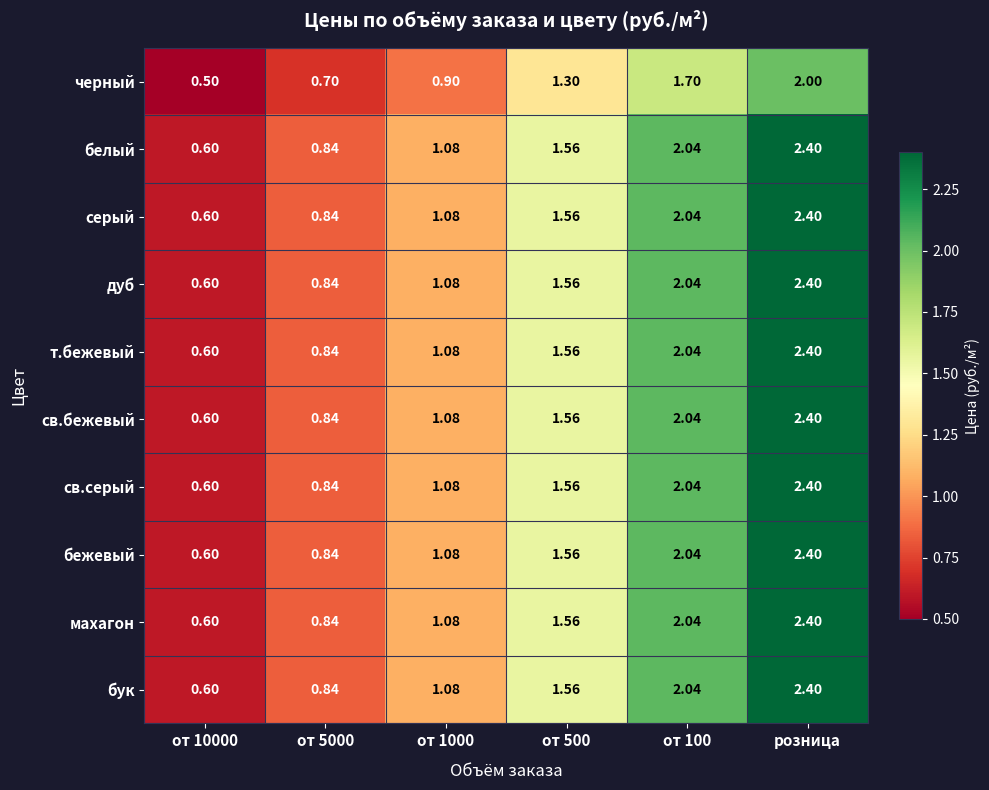

Is the value of серый at от 500 greater than the value of св.бежевый at от 100?

No